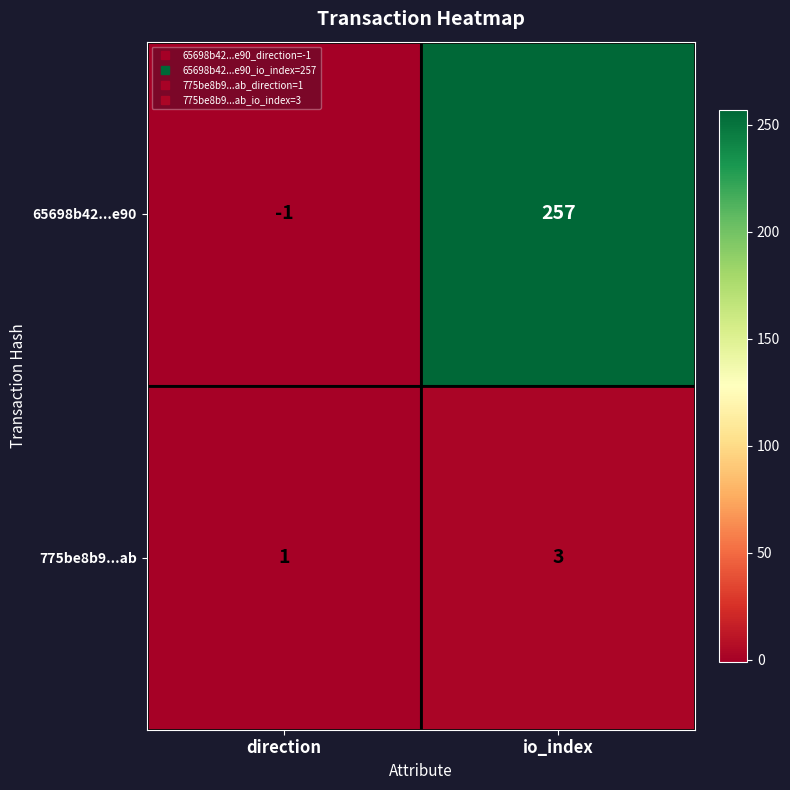

At which category is the sum across all series the highest?

io_index